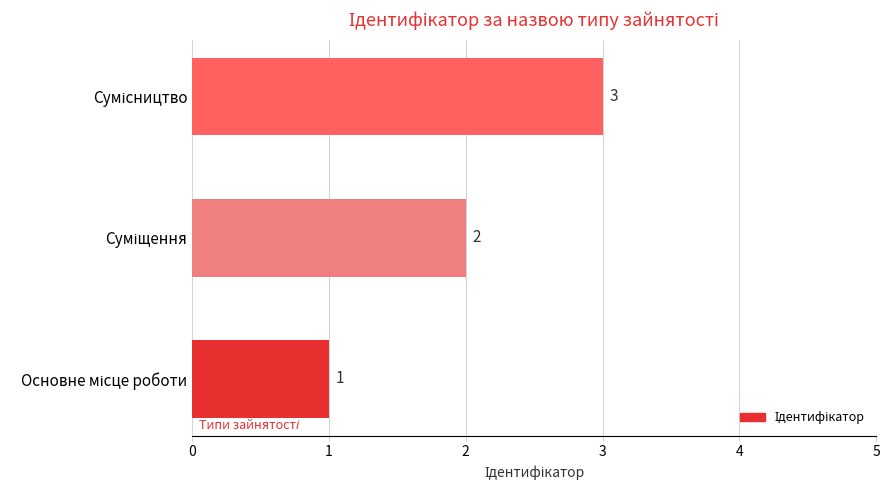

What is the maximum value shown in the chart?

3